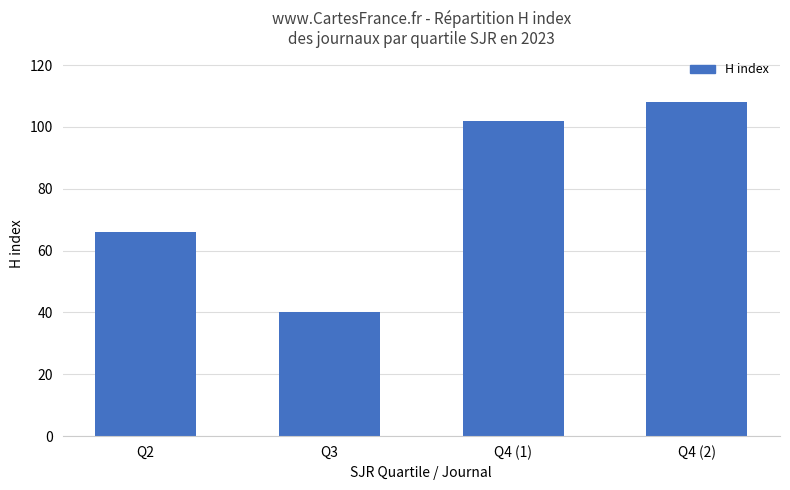

What is the maximum value shown in the chart?

108